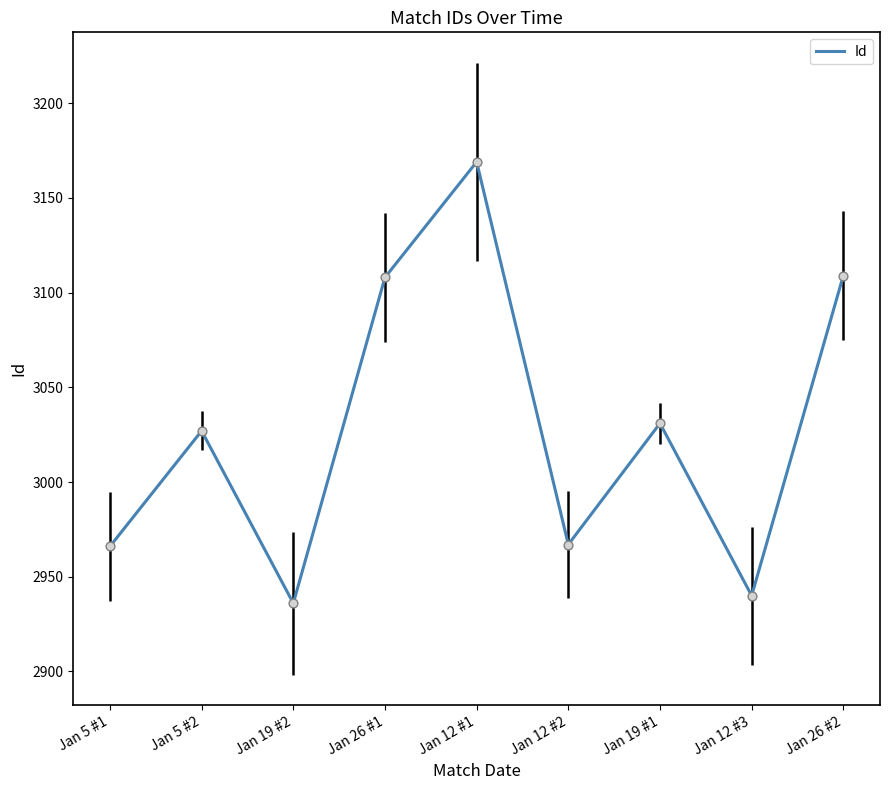

Which has a higher value, Jan 26 #2 or Jan 5 #1?

Jan 26 #2